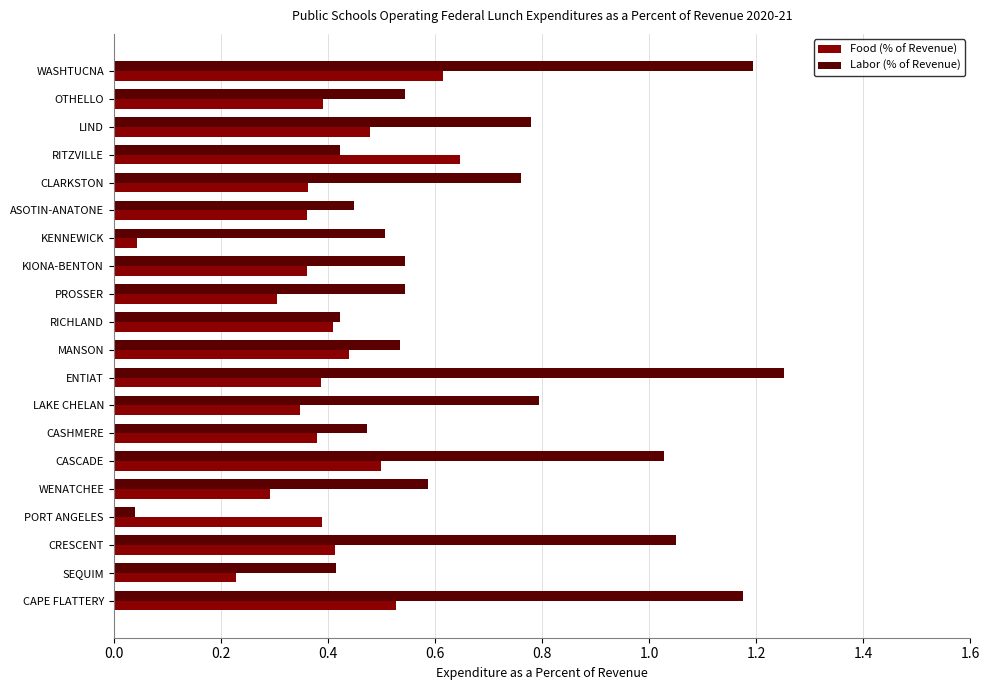

Which series has the largest range (max minus min)?

Labor (% of Revenue)